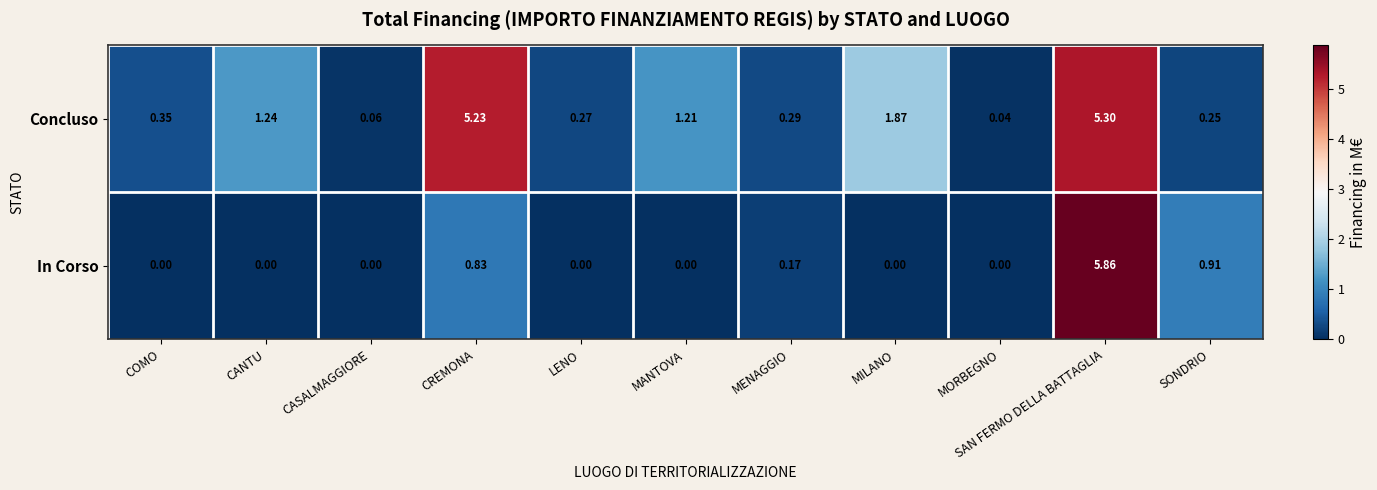

Rank the series at CASALMAGGIORE from lowest to highest value.

In Corso, Concluso